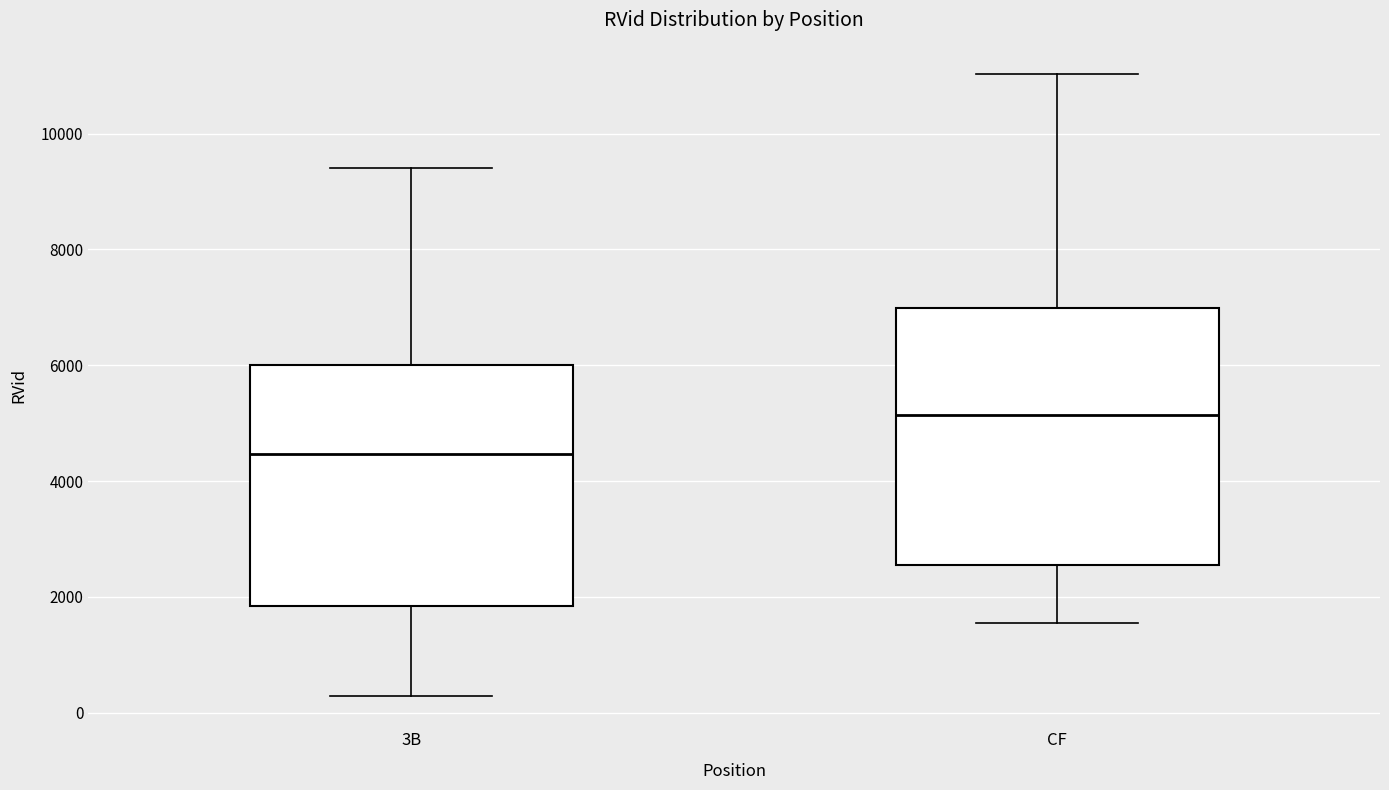

Where does the upper whisker of the box for CF end on the y-axis? The values are not printed on the chart, so give them approximately, as read against the axis.

11000